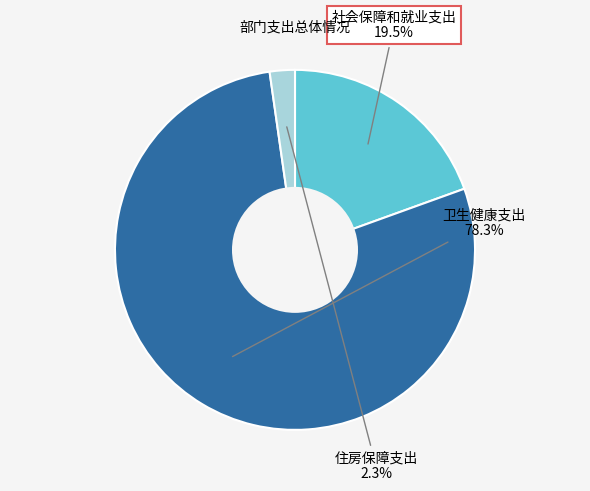

To the nearest percent, what is the average slice percentage?

33%